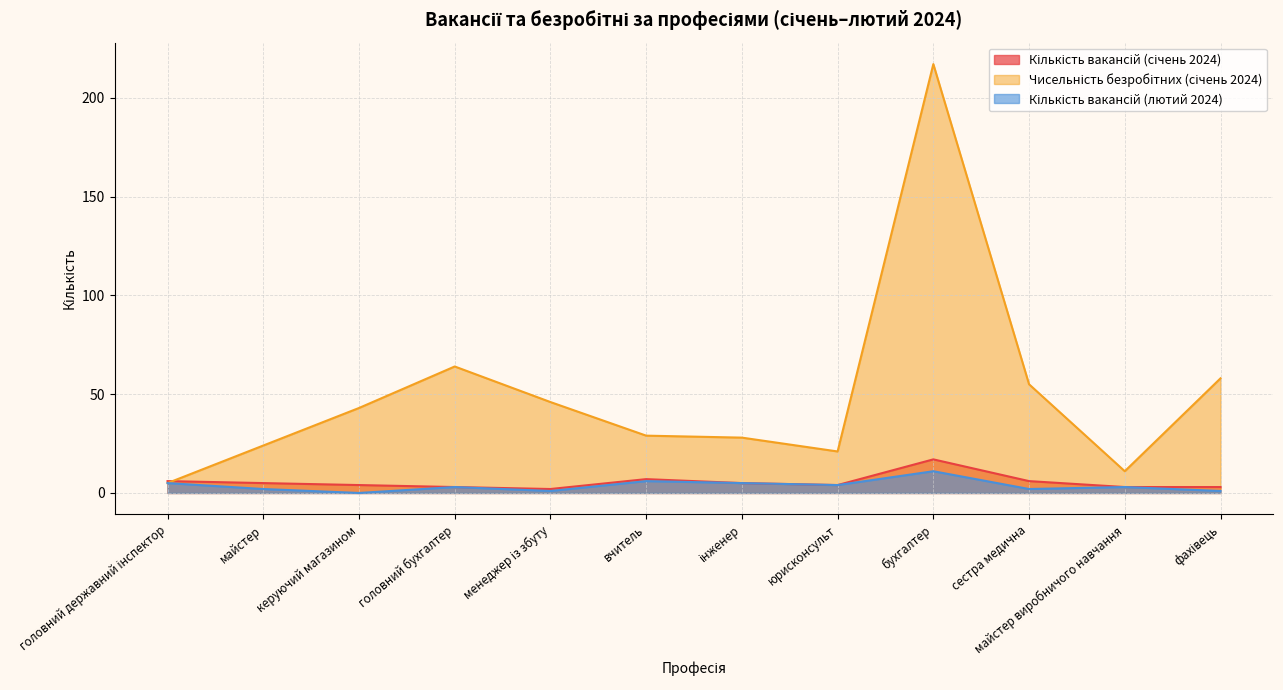

What are all the series names shown in the legend?

Кількість вакансій (січень 2024), Чисельність безробітних (січень 2024), Кількість вакансій (лютий 2024)